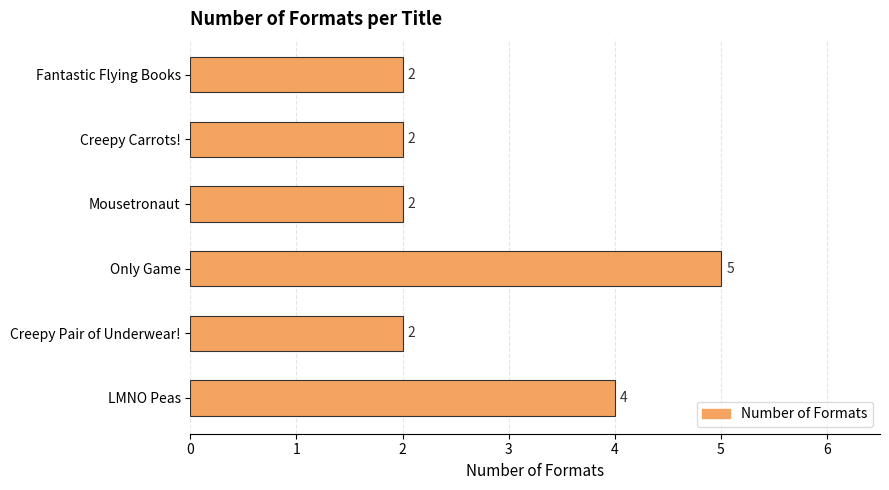

What is the maximum value shown in the chart?

5